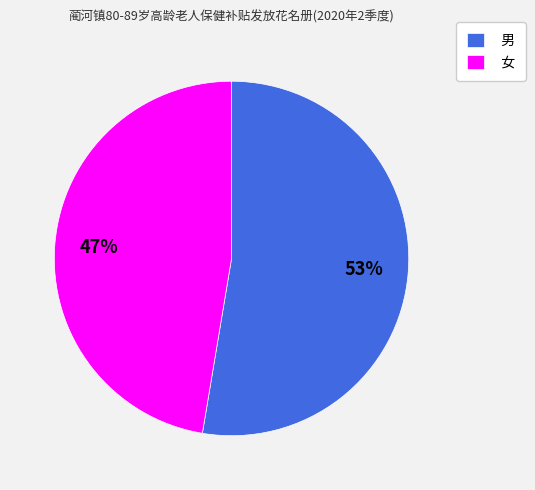

What percentage is the 女 slice, to the nearest percent?

47%